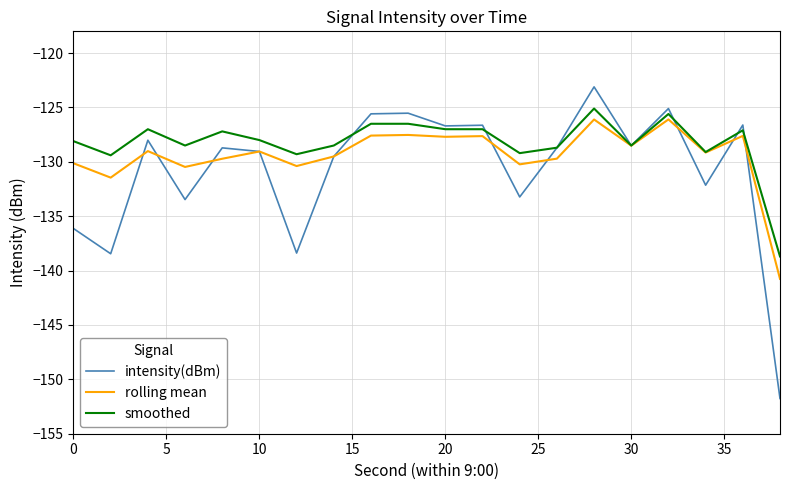

Rank the series by their maximum value, from lowest to highest.

rolling mean, smoothed, intensity(dBm)